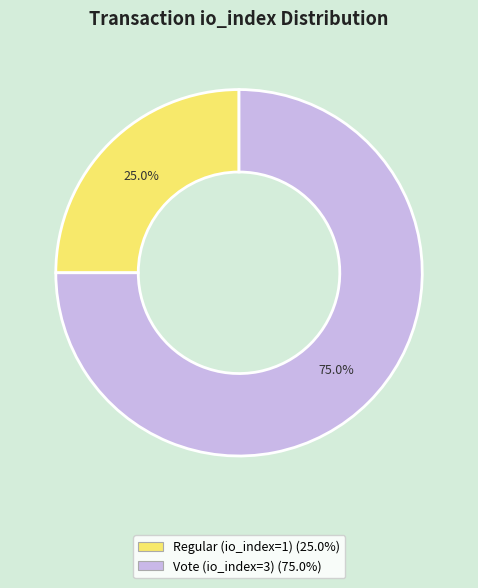

True or false: Vote (io_index=3) accounts for 63% of the total.

False